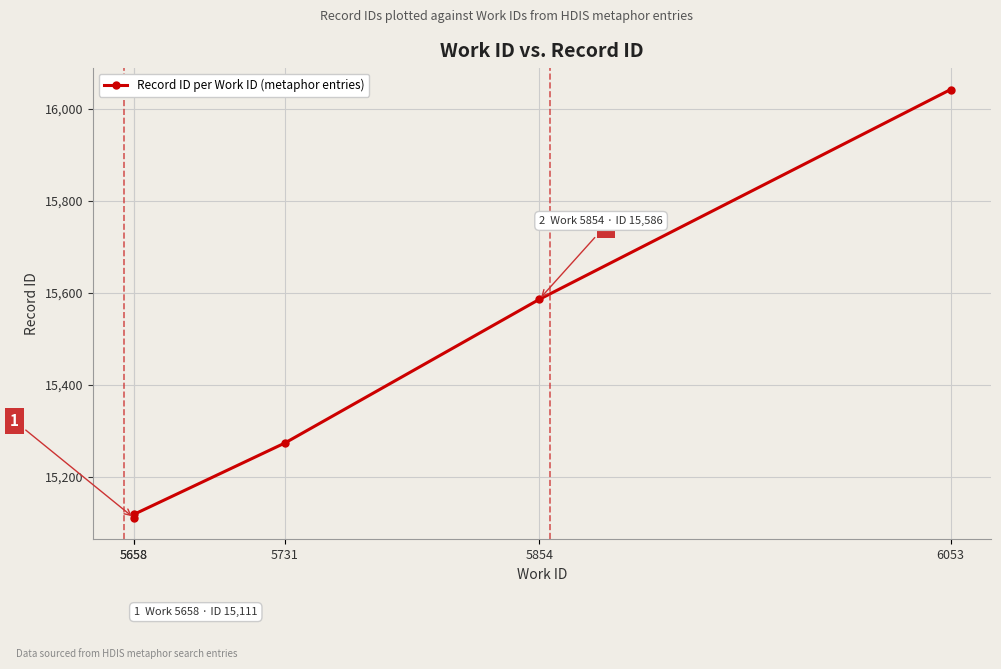

What is the change in value from 5658 to 5854?

+475